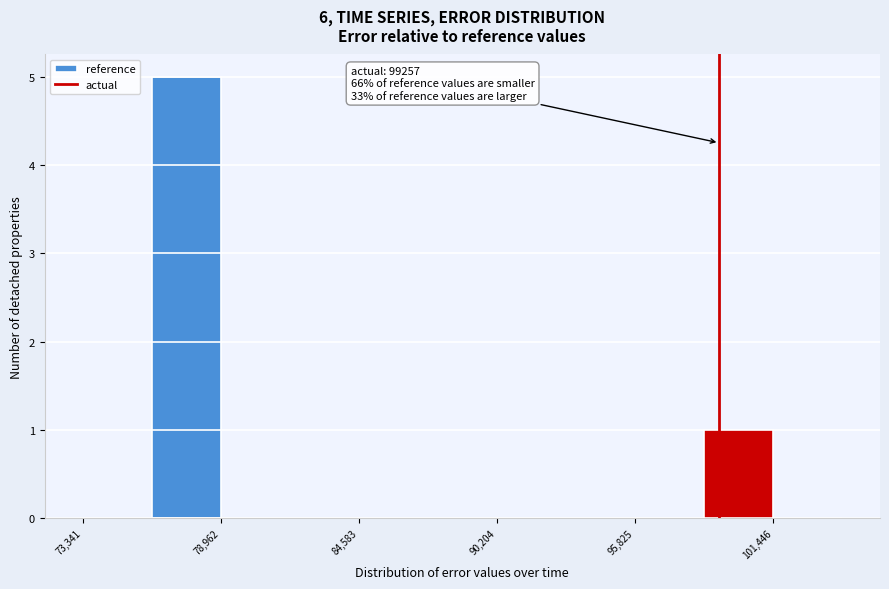

Around what value on the x-axis is the tallest bar? Give the approximate position of its centre, as read against the axis.

78000